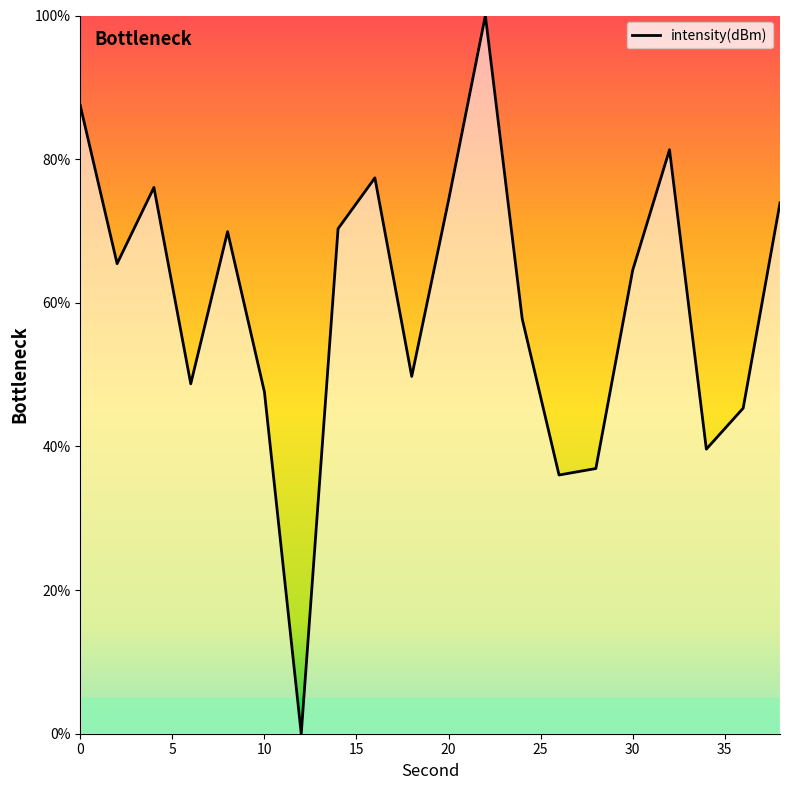

What is the maximum value shown in the chart?

100.0